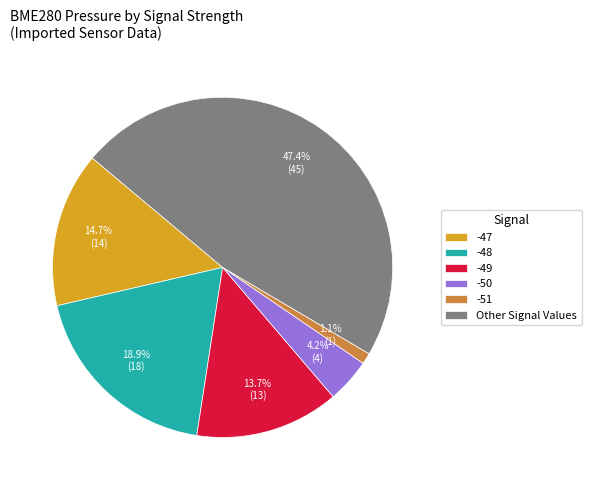

The -51 slice represents 26% of the pie. True or false?

False